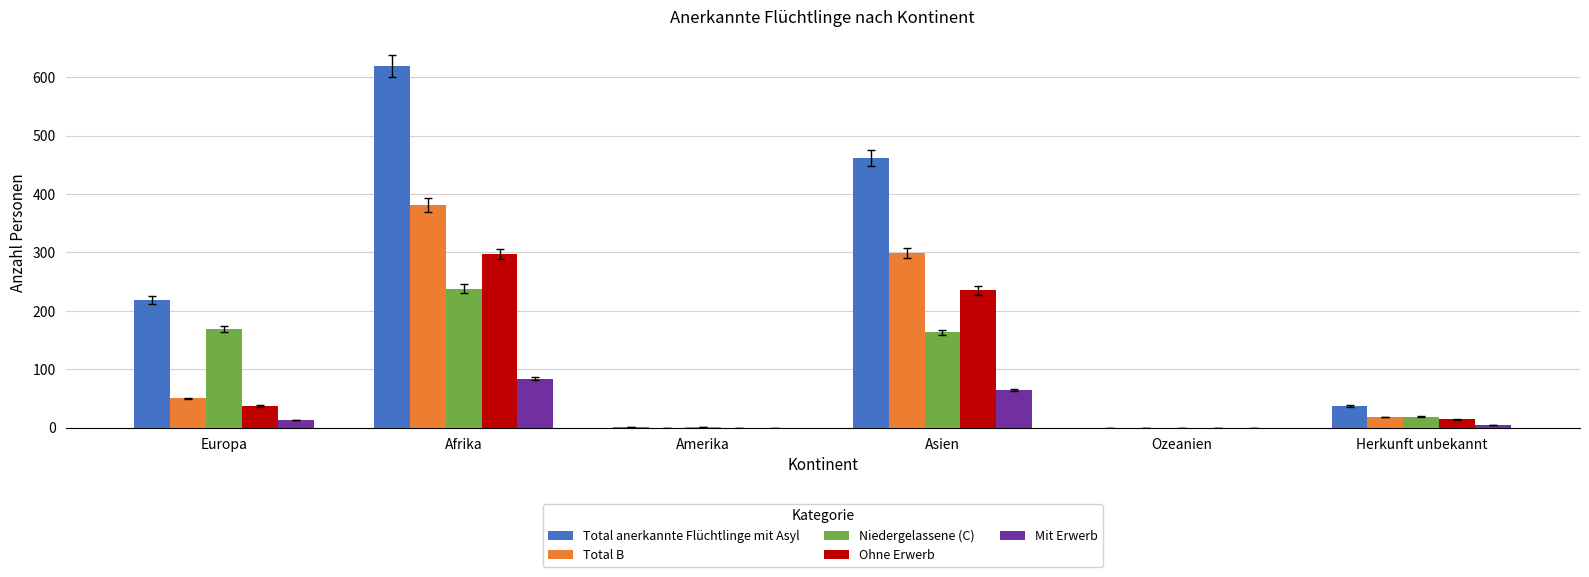

What is the maximum value shown in the chart?

619